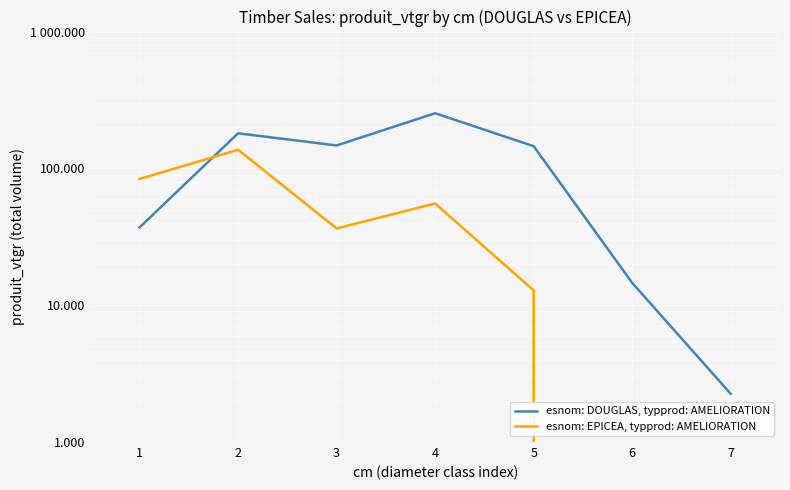

Is this an area chart (filled region under the line)?

No